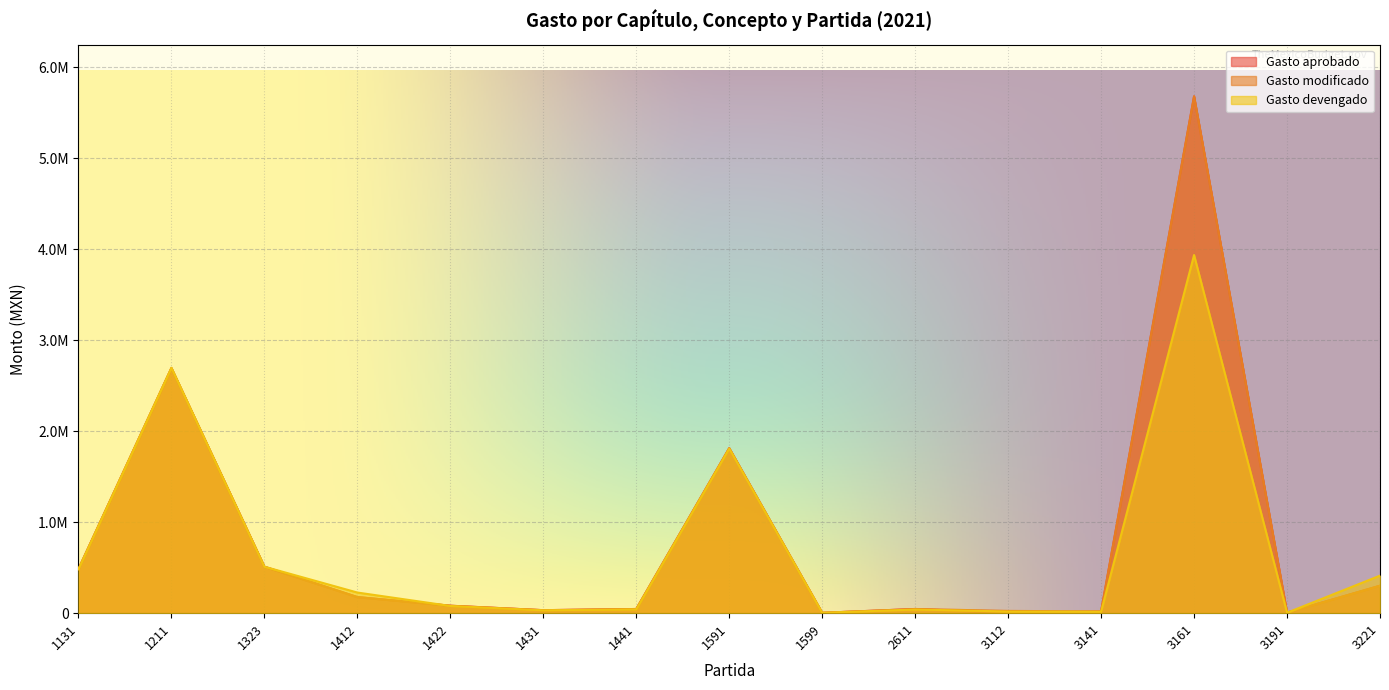

Is it true that Gasto devengado equals 40333.1 at 2611?

True